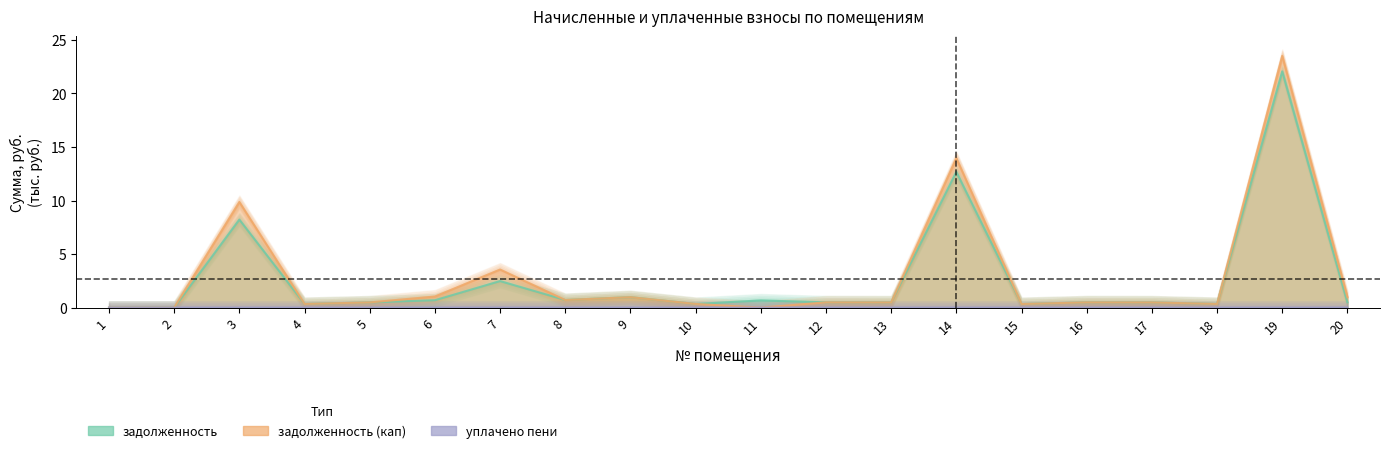

Reading left to right, transcribe all the data shown in this chart.

задолженность: 1=0.0	2=0.0	3=8.2	4=0.3	5=0.5	6=0.7	7=2.5	8=0.7	9=1.0	10=0.3	11=0.7	12=0.5	13=0.5	14=12.7	15=0.3	16=0.5	17=0.5	18=0.3	19=22.1	20=0.5
задолженность (кап): 1=0.0	2=0.0	3=9.9	4=0.3	5=0.5	6=1.0	7=3.6	8=0.7	9=1.0	10=0.3	11=0.0	12=0.5	13=0.5	14=14.0	15=0.3	16=0.5	17=0.5	18=0.3	19=23.5	20=1.0
уплачено пени: 1=0.0	2=0.0	3=0.0	4=0.0	5=0.0	6=0.0	7=0.0	8=0.0	9=0.0	10=0.0	11=0.0	12=0.0	13=0.0	14=0.0	15=0.0	16=0.0	17=0.0	18=0.0	19=0.0	20=0.0